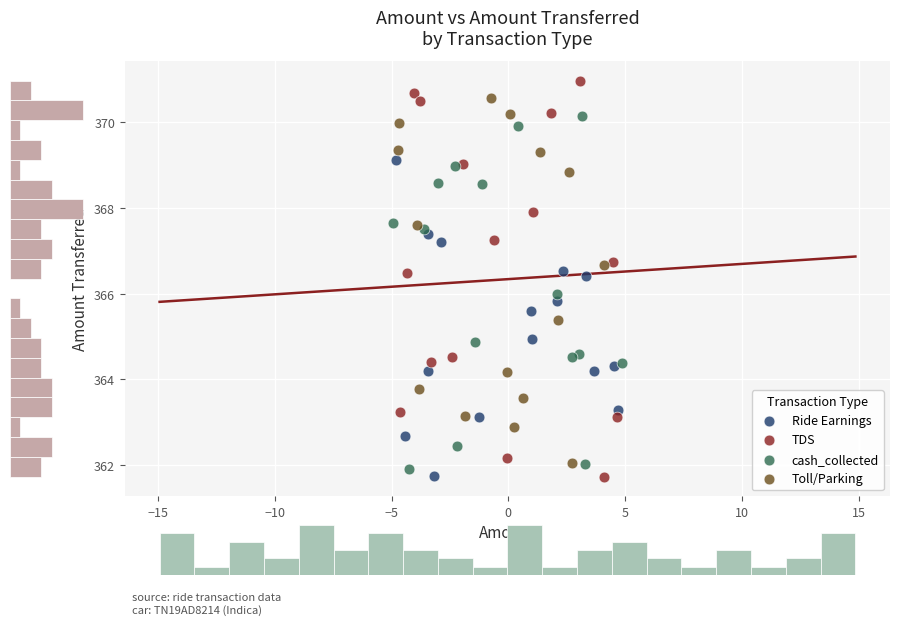

Which series has the widest spread of Y values?

TDS